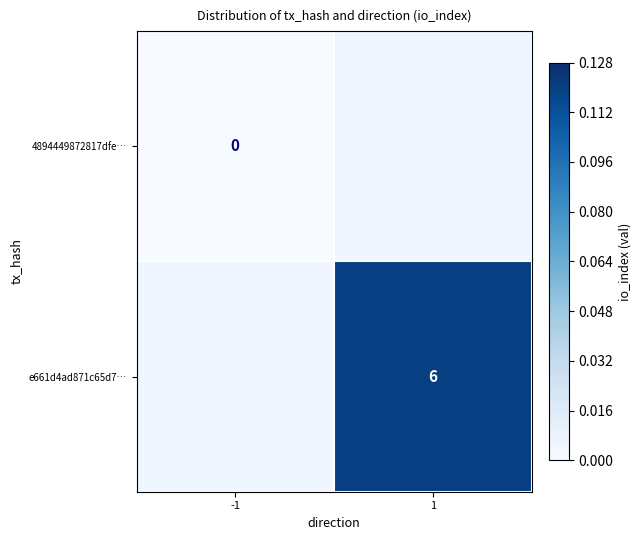

The e661d4ad871c65d7… series shows 6 at 1. True or false?

True